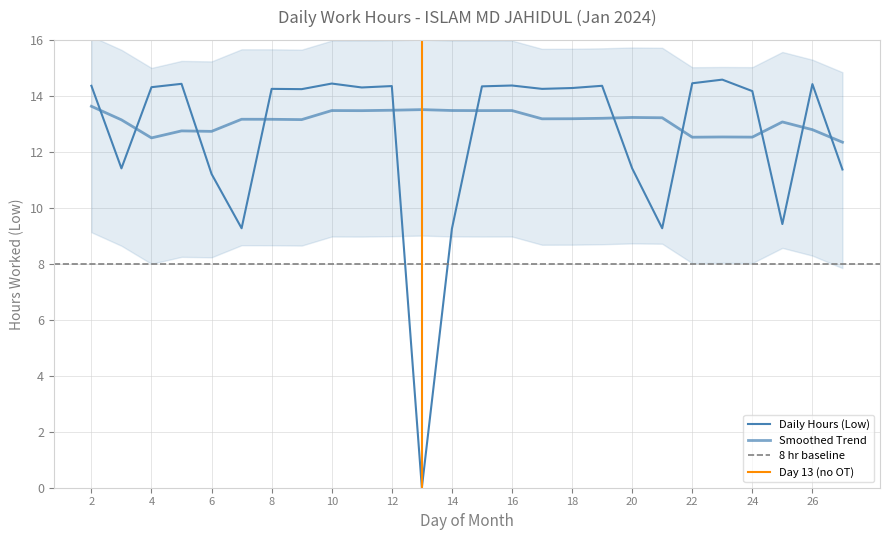

True or false: the data has more than 2 interior local peaks.

True